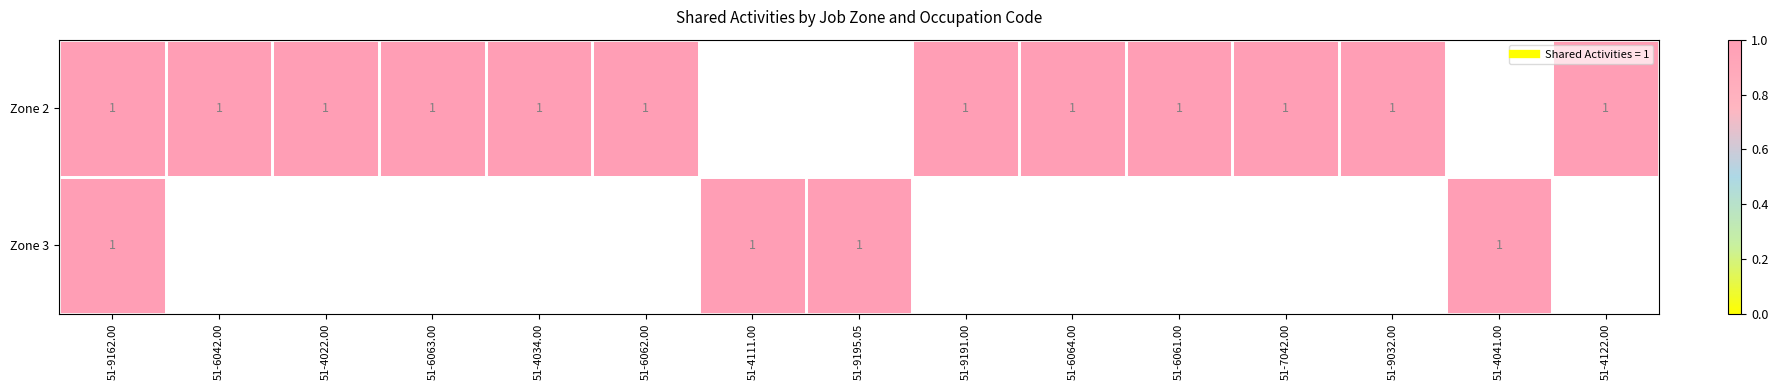

At which category is the sum across all series the highest?

51-9162.00